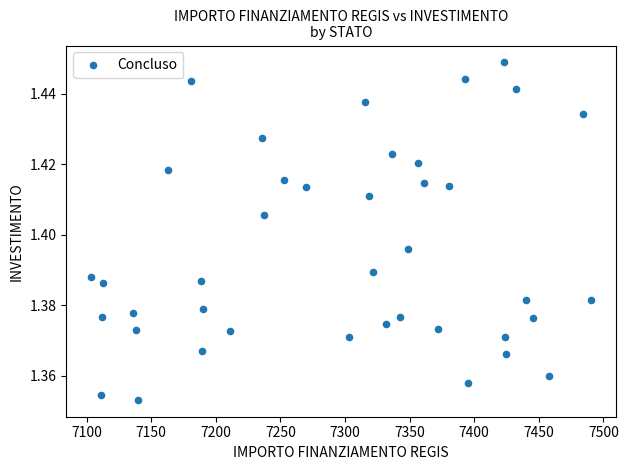

What is the range of X values (max minus min)?

386.6